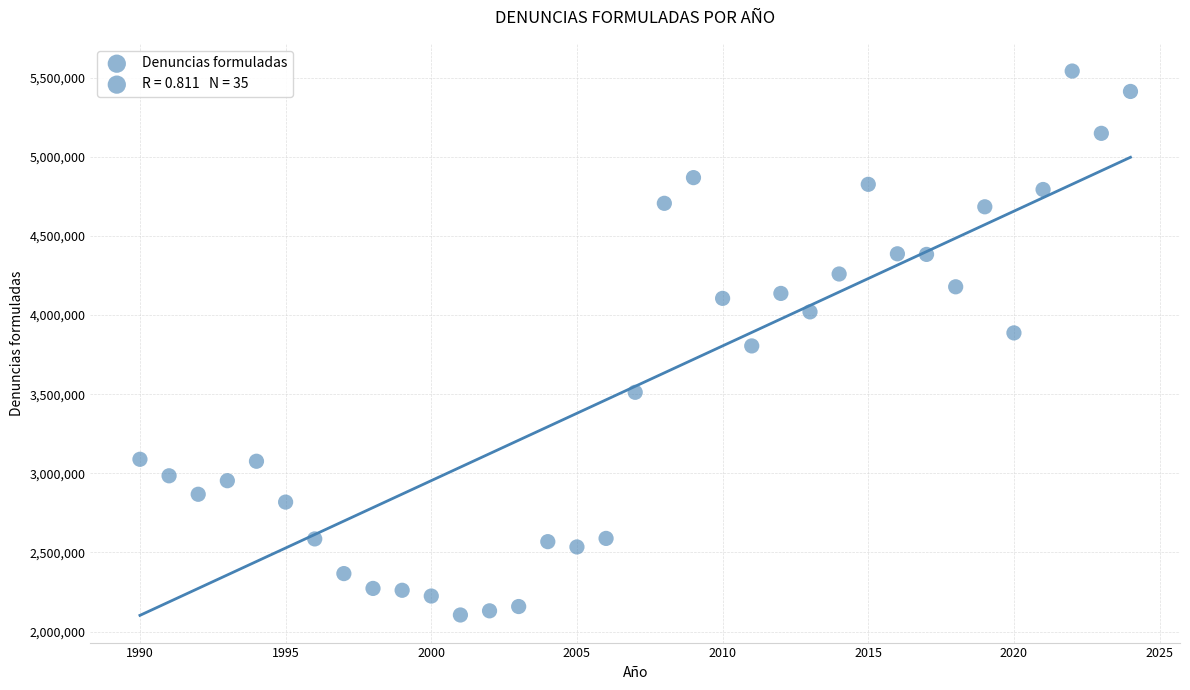

What is the range of X values (max minus min)?

34